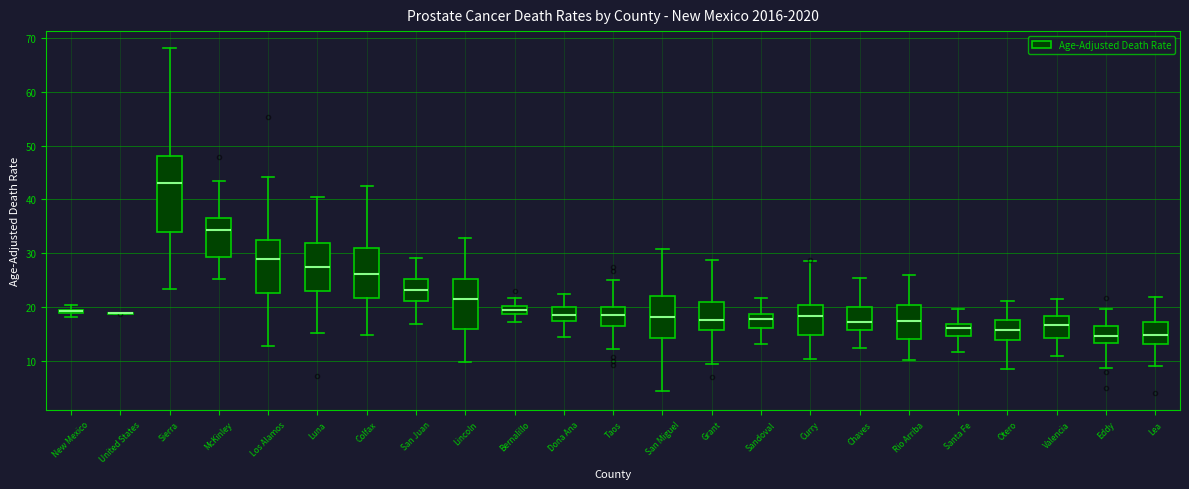

Where does the lower whisker of the box for Los Alamos end on the y-axis? The values are not printed on the chart, so give them approximately, as read against the axis.

13